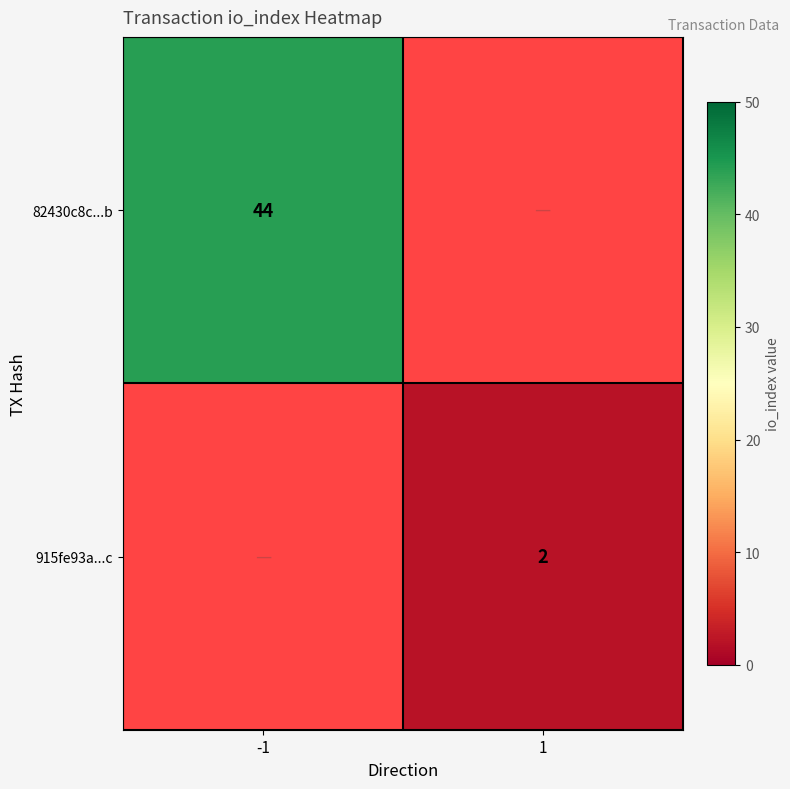

The value of 82430c8c...b at -1 is 68. True or false?

False